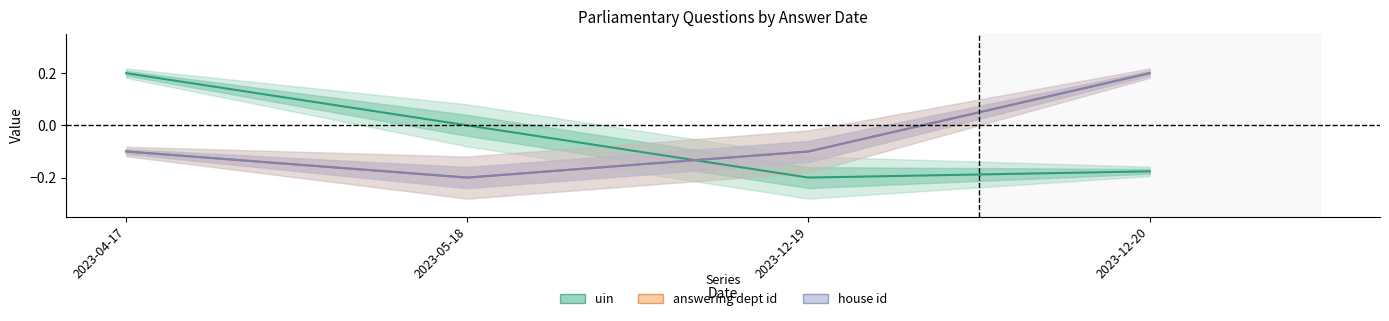

What is the value of the uin point at the 4th from the left?

-0.2